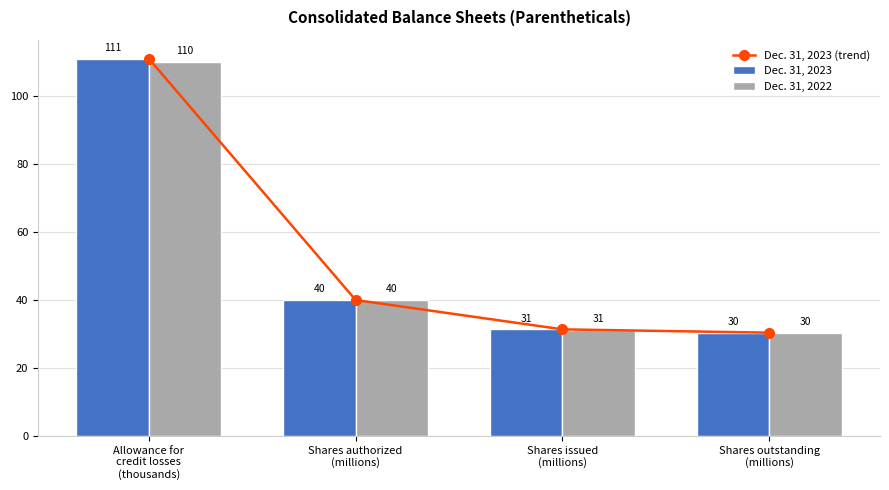

Reading right to left, extract all data points from this chart.

Dec. 31, 2023 (trend): Shares outstanding
(millions)=30.4	Shares issued
(millions)=31.4	Shares authorized
(millions)=40.0	Allowance for
credit losses
(thousands)=111.0
Dec. 31, 2023: Shares outstanding
(millions)=30.4	Shares issued
(millions)=31.4	Shares authorized
(millions)=40.0	Allowance for
credit losses
(thousands)=111.0
Dec. 31, 2022: Shares outstanding
(millions)=30.3	Shares issued
(millions)=31.3	Shares authorized
(millions)=40.0	Allowance for
credit losses
(thousands)=110.0